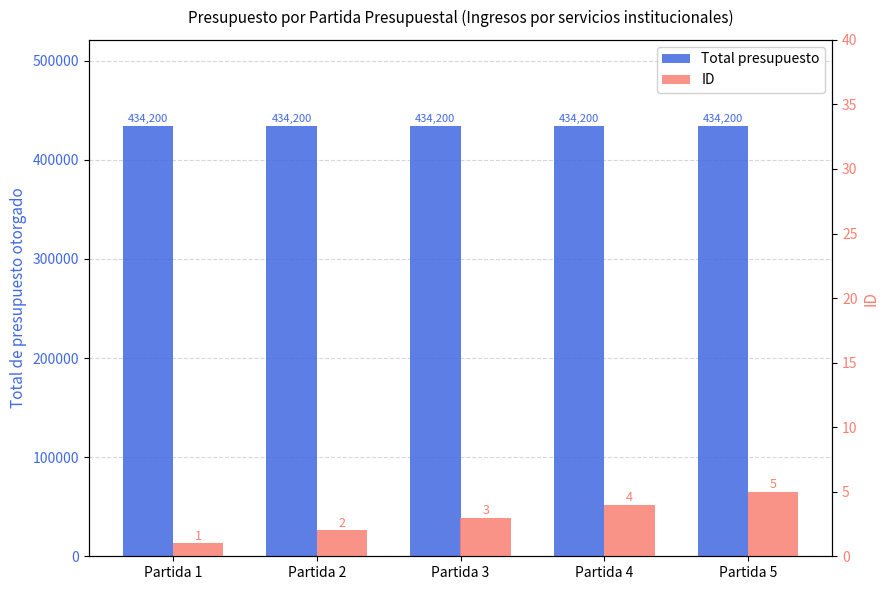

Reading left to right, list all the values displayed in this chart.

Total presupuesto: 434200	434200	434200	434200	434200
ID: 1	2	3	4	5